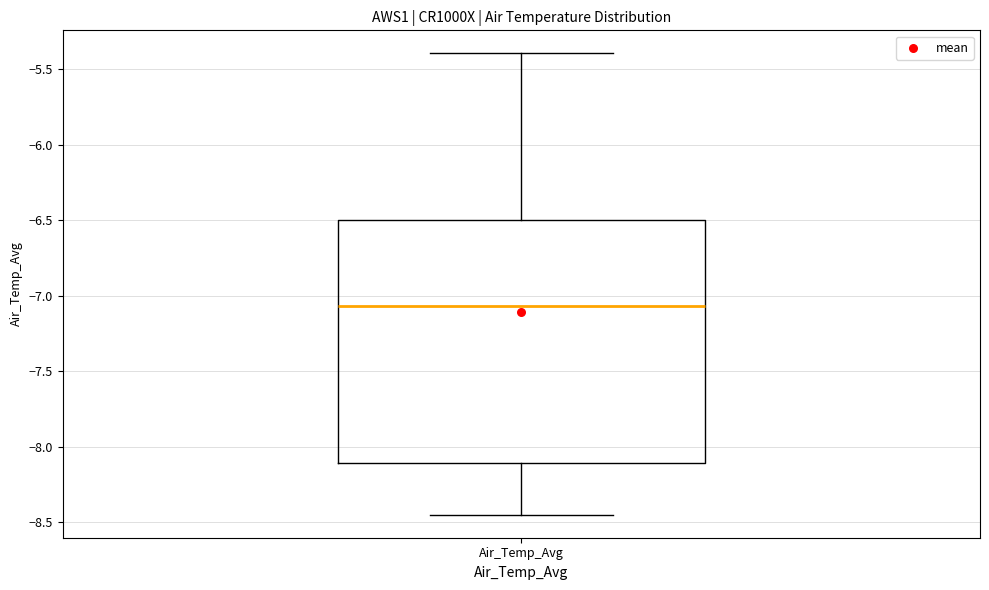

Transcribe this box plot: give where the median line is, the range the box spans, and where the two whiskers end, as read against the y-axis. The values are not printed on the chart, so give them approximately, as read against the axis.

median -7.05, box -8.10 to -6.50, whiskers -8.45 to -5.40